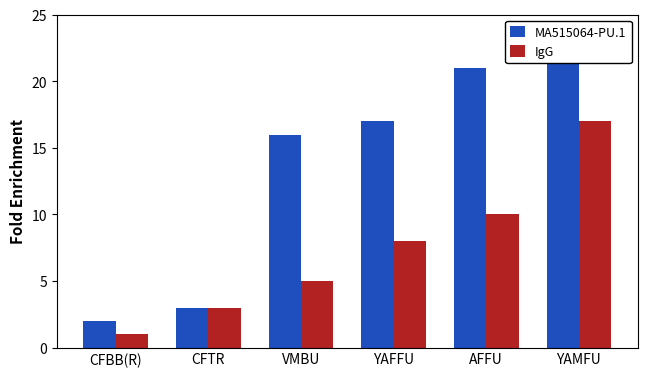

The MA515064-PU.1 series shows 2 at CFBB(R). True or false?

True